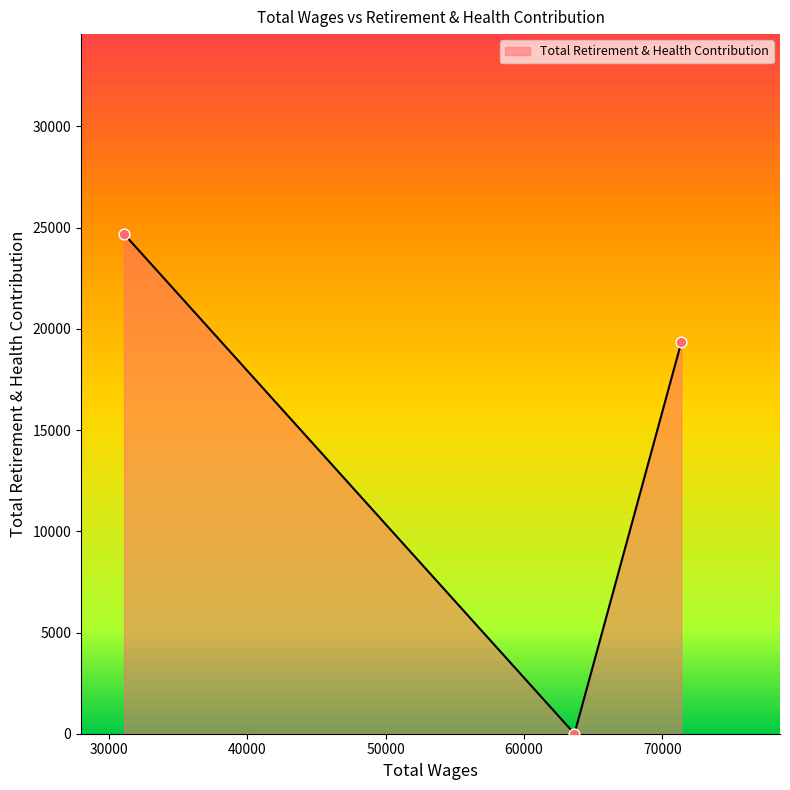

What is the sum of all values?

44019